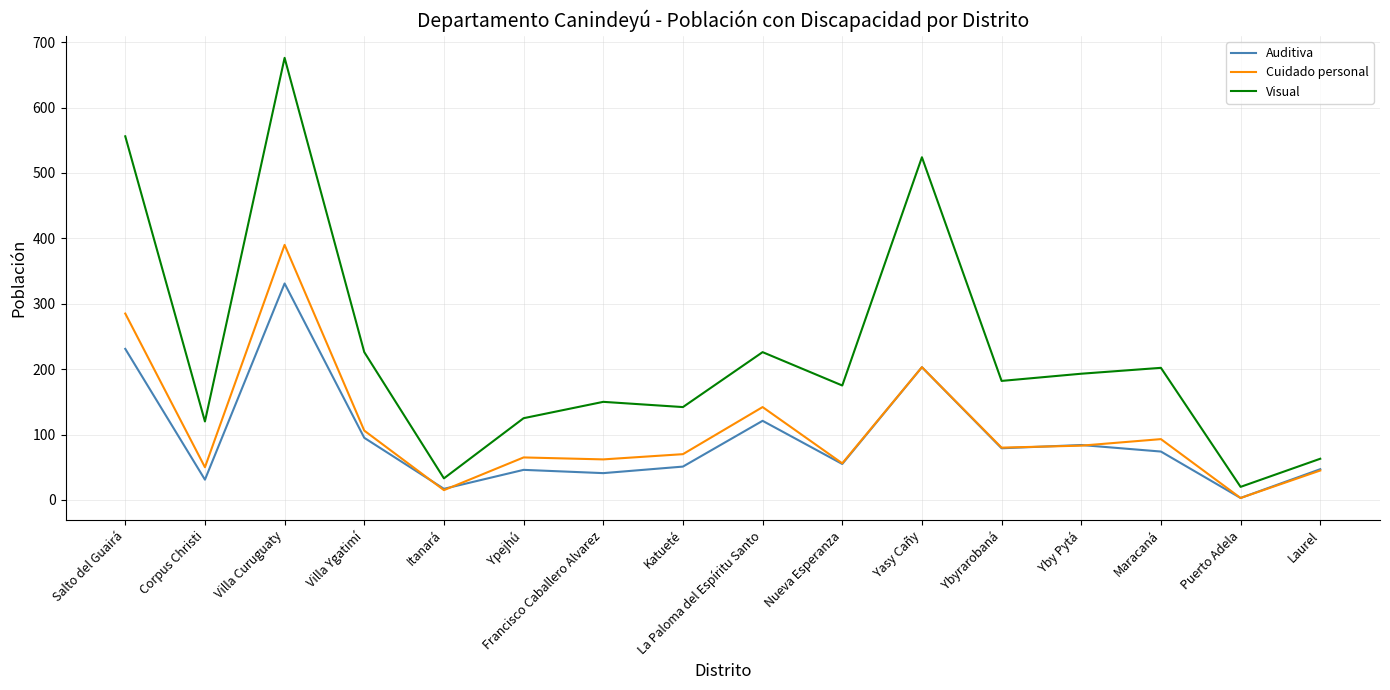

True or false: Auditiva and Visual cross at least once.

False